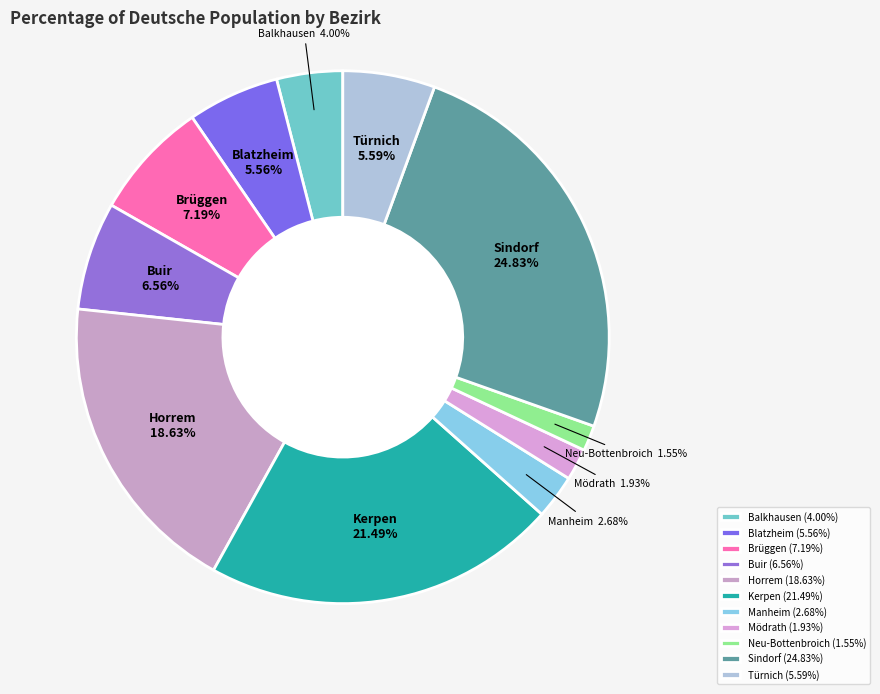

Does Neu-Bottenbroich account for over 50% of the chart?

No